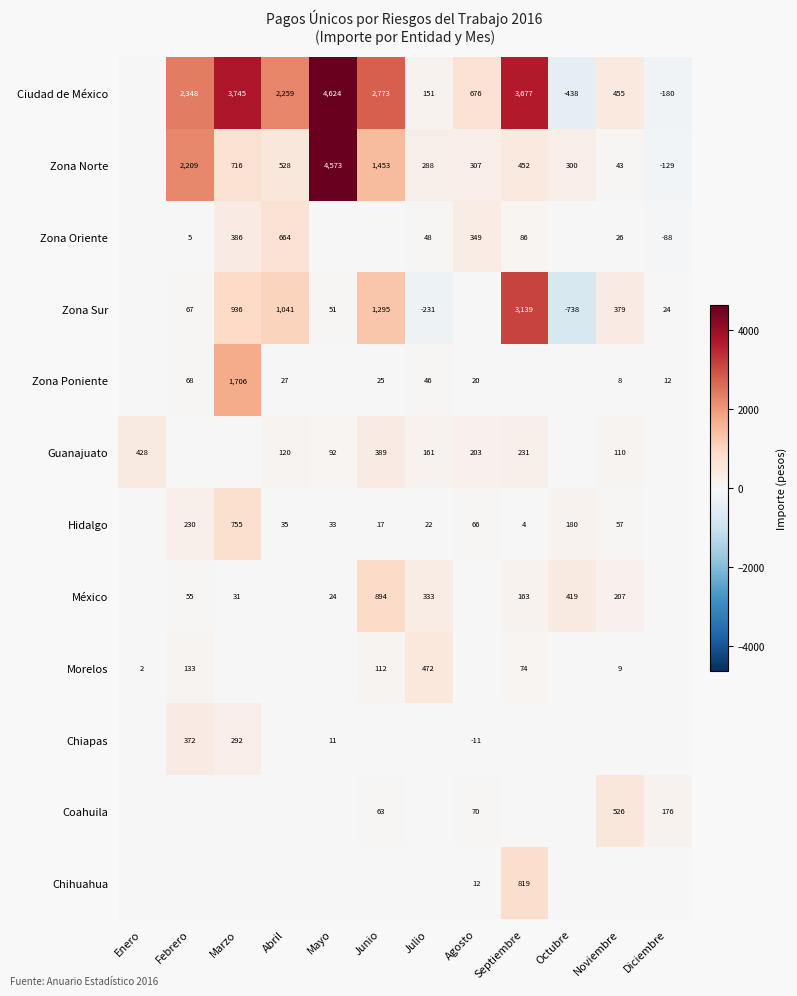

At which category is the sum across all series the highest?

Mayo